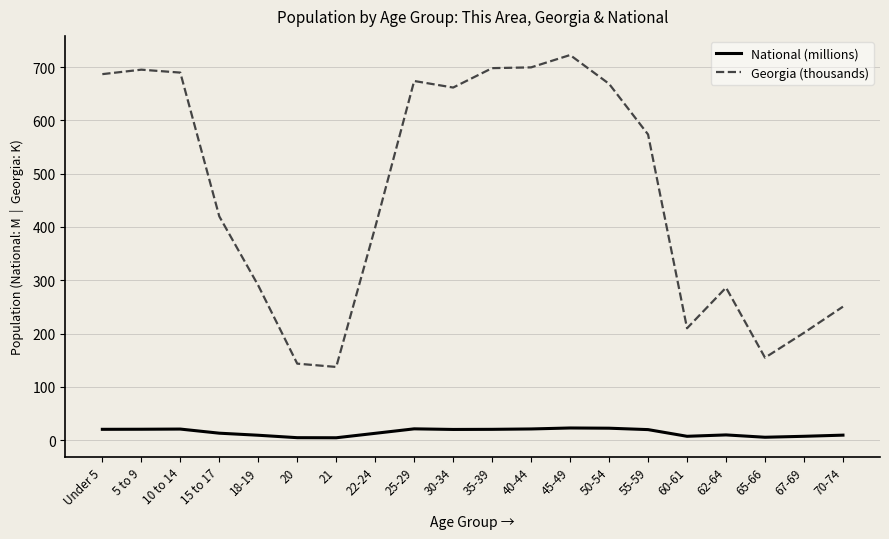

Read the Georgia (thousands) value at 45-49.

722.7